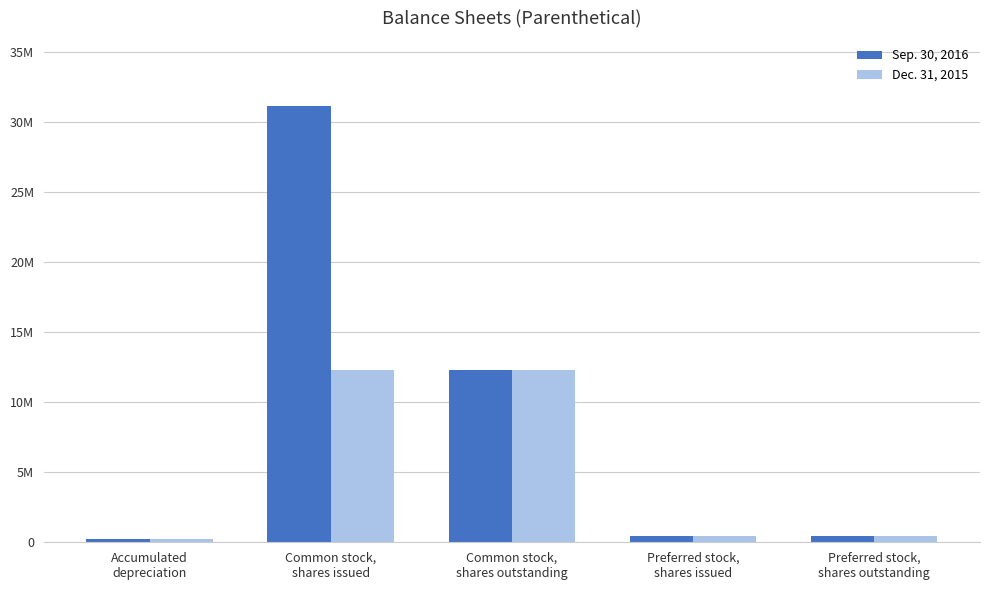

What is the label of the 5th bar from the right?

Accumulated
depreciation